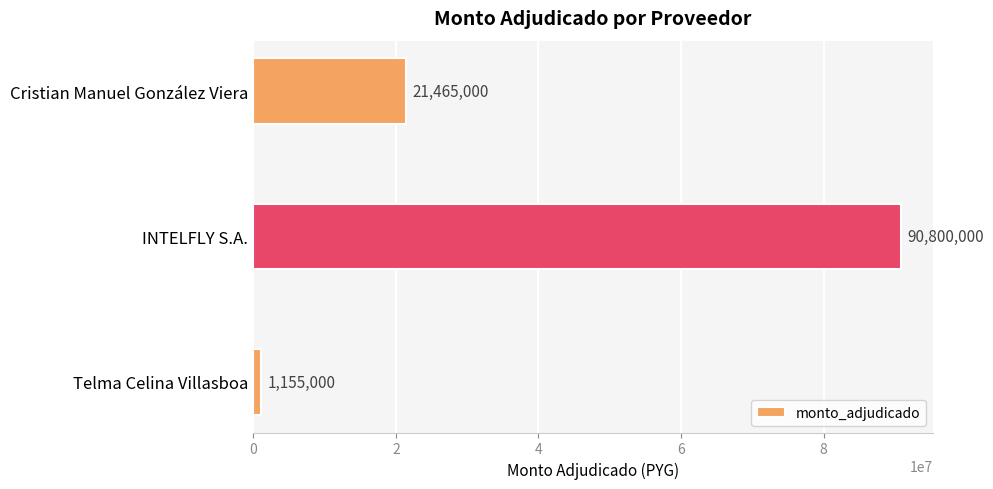

What is the smallest value displayed?

1155000